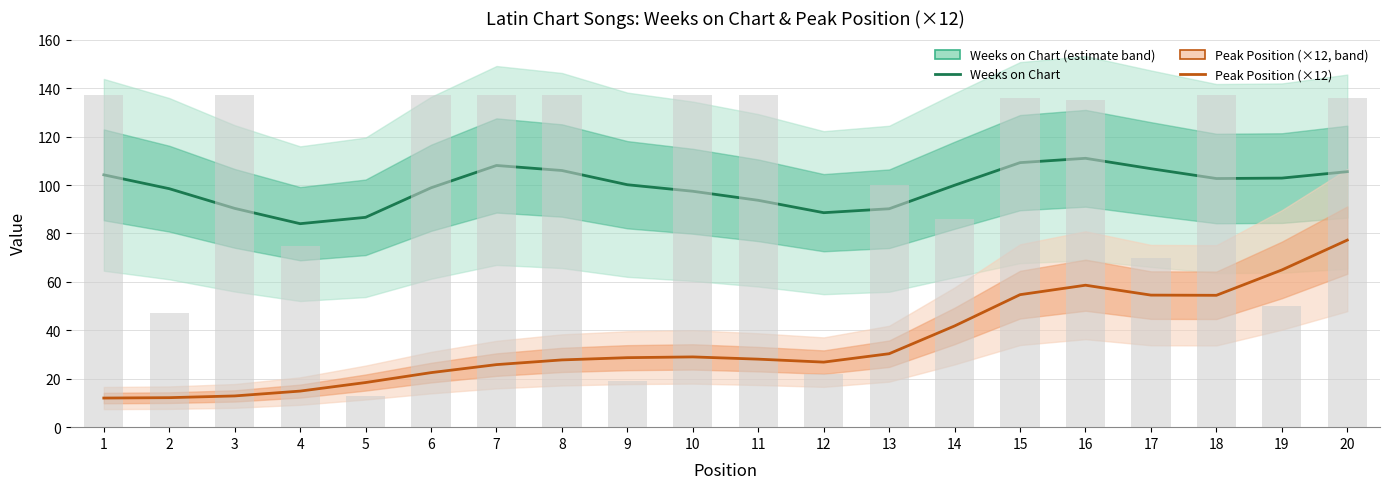

How many groups of bars are there?

20